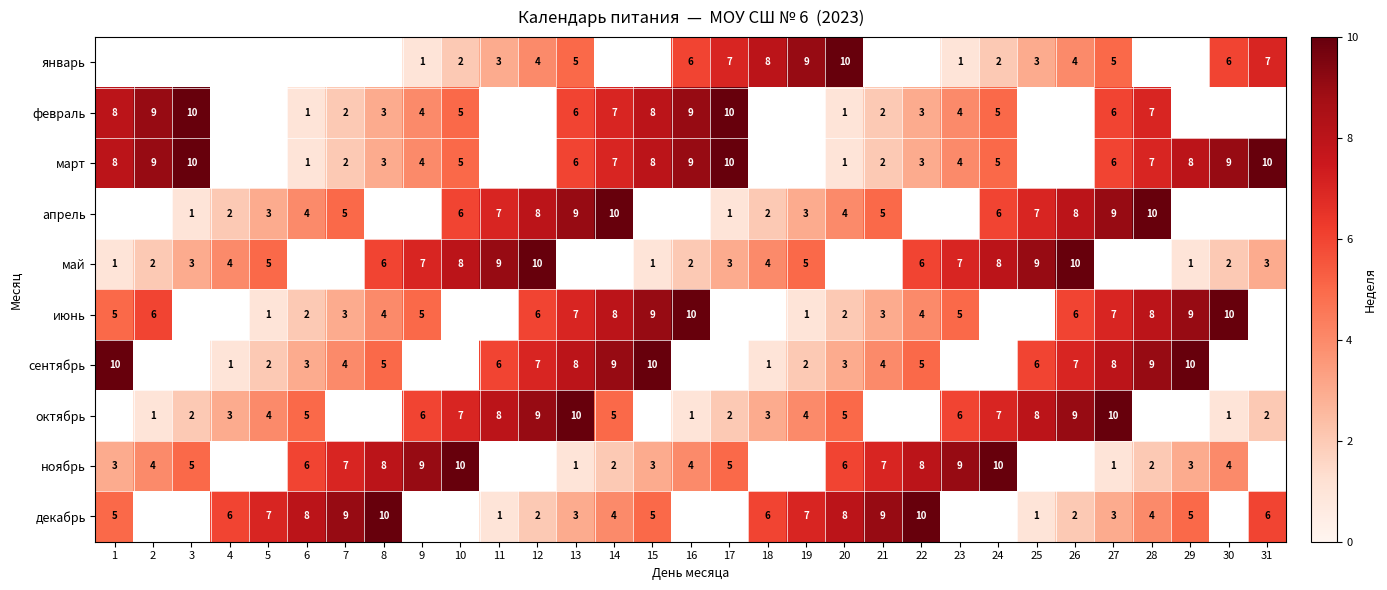

True or false: май has a value of 8 at 24.

True